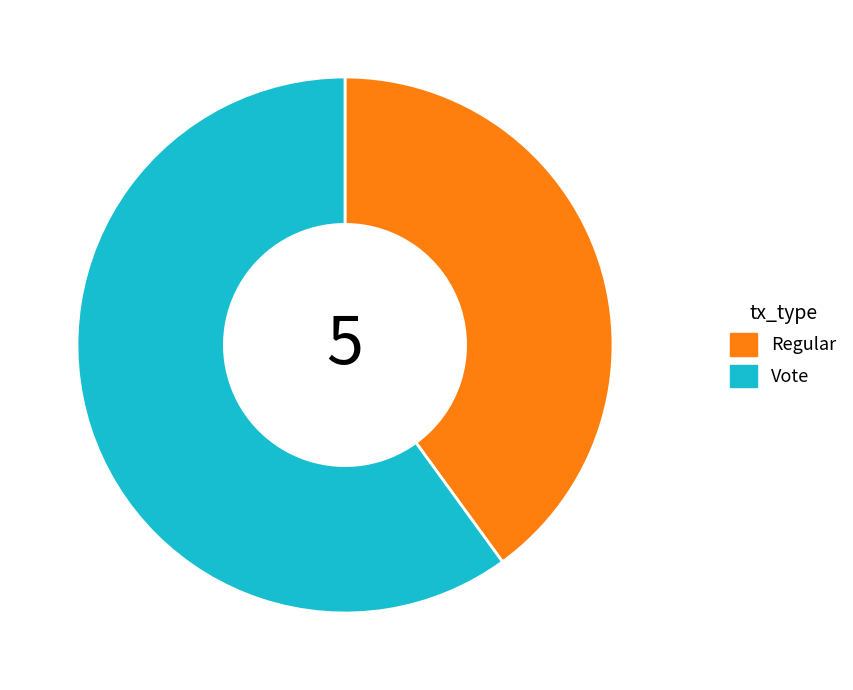

Do Regular and Vote together represent more than half of the pie?

Yes